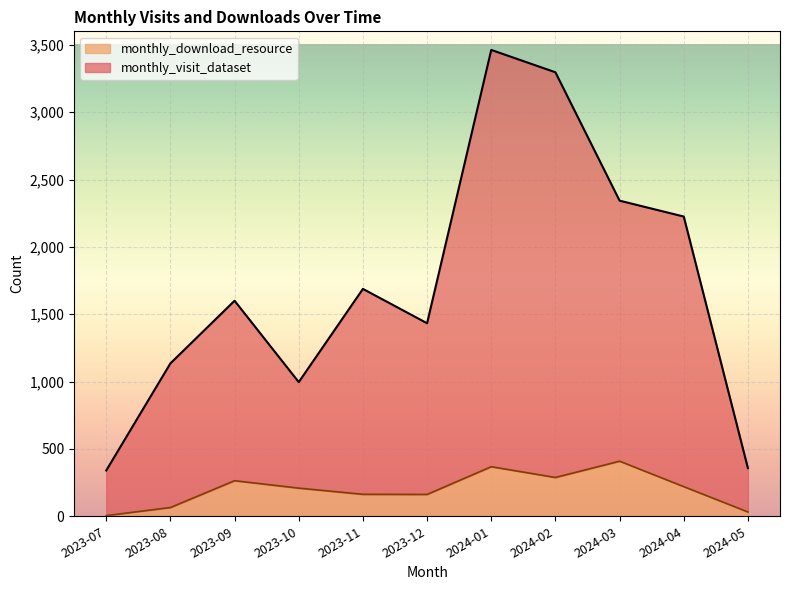

True or false: monthly_download_resource and monthly_visit_dataset intersect in this chart.

False